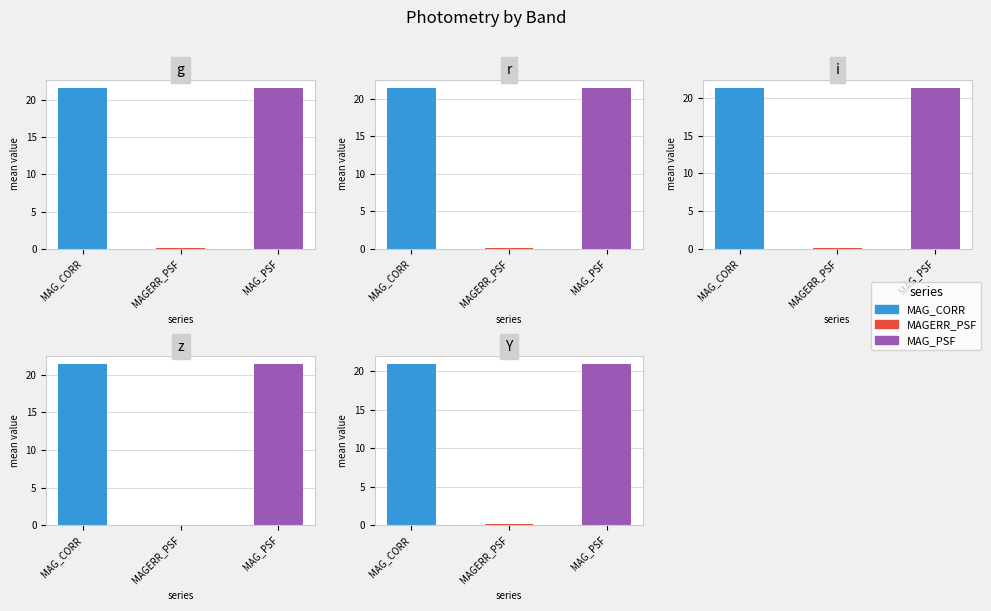

What is the lowest value of the MAG_CORR series?

20.9